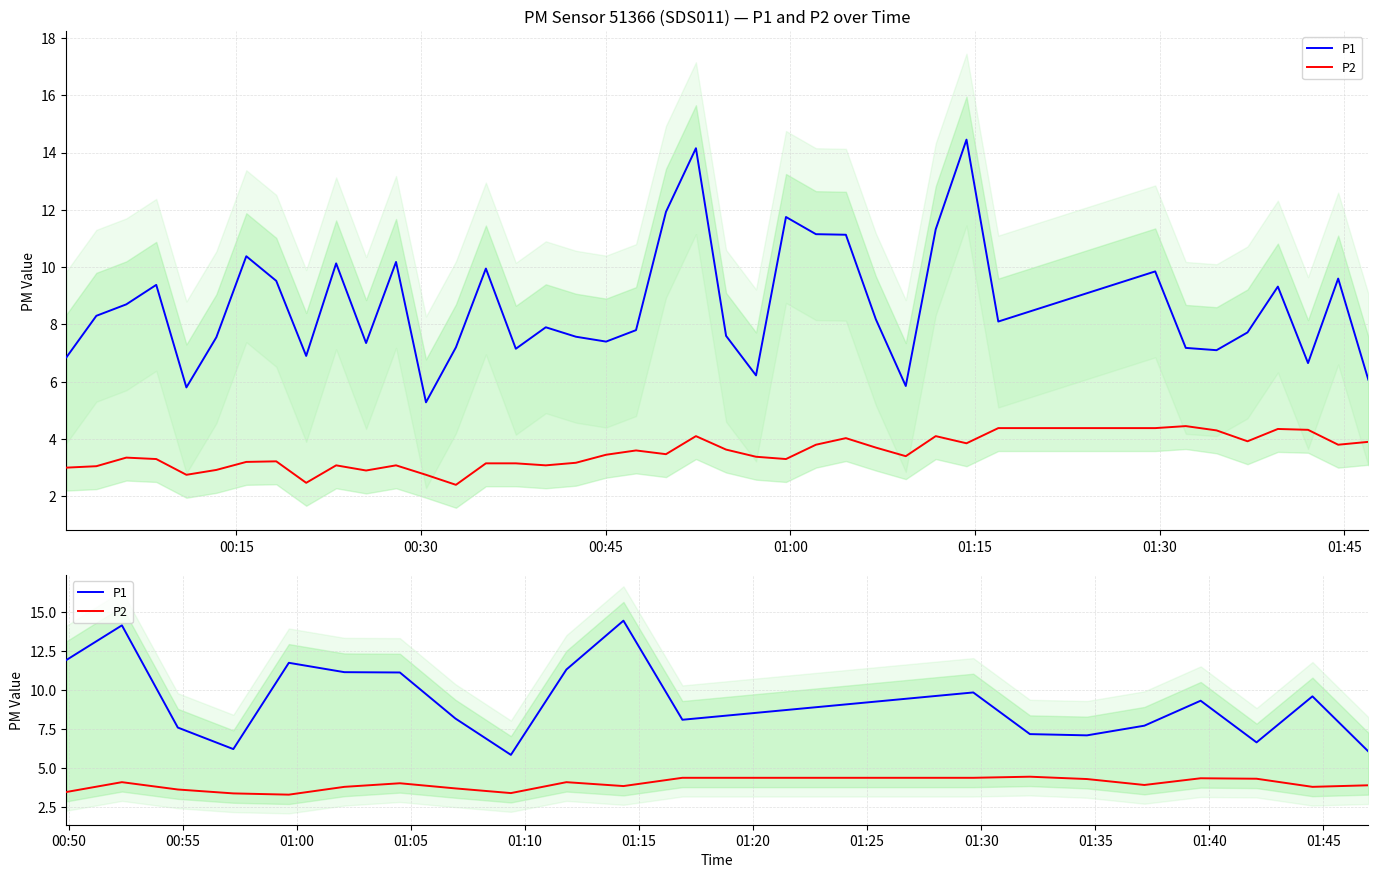

Is the value of P2 at 10 greater than the value of P1 at 01:30?

No